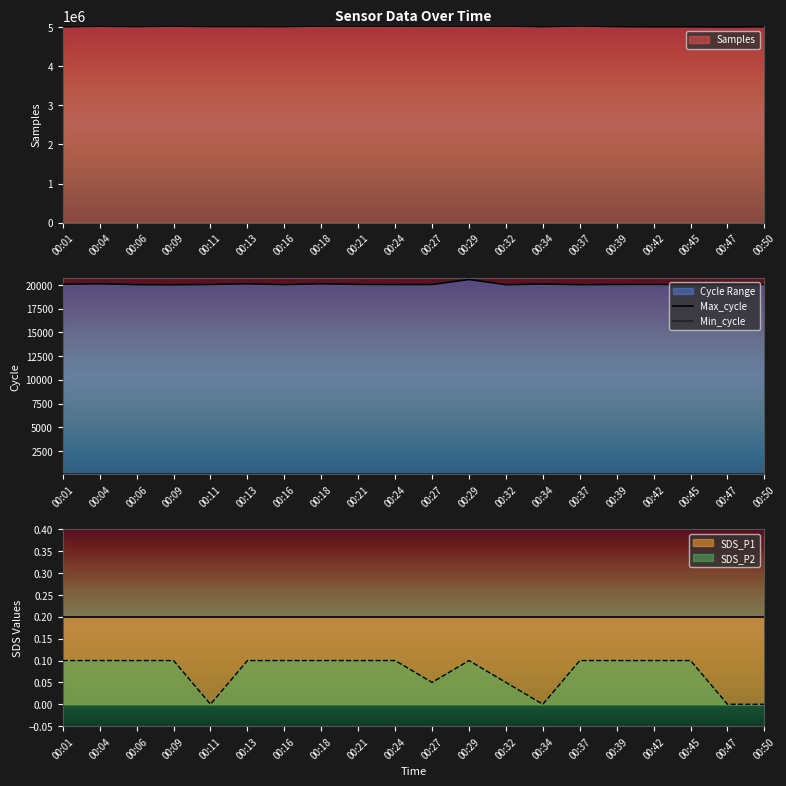

What is the value of the Max_cycle point at the 19th from the left?

20040